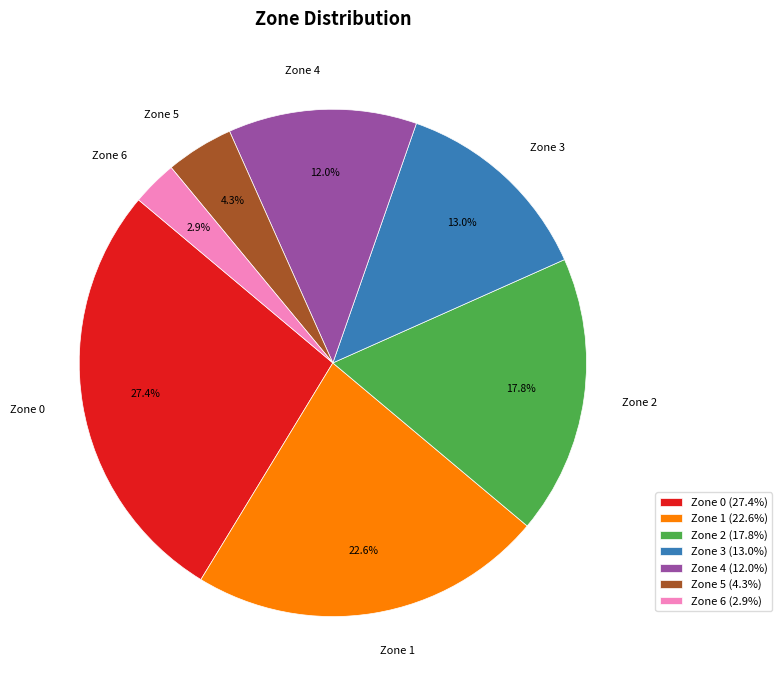

Rank the categories by value from highest to lowest.

Zone 0, Zone 1, Zone 2, Zone 3, Zone 4, Zone 5, Zone 6